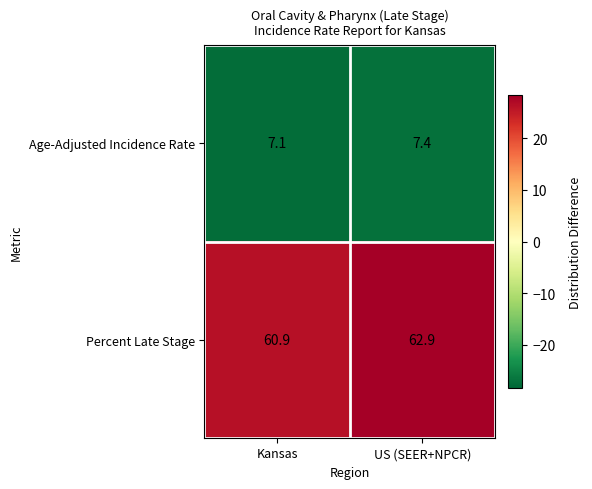

What is the sum of the Age-Adjusted Incidence Rate values at US (SEER+NPCR) and Kansas?

14.5